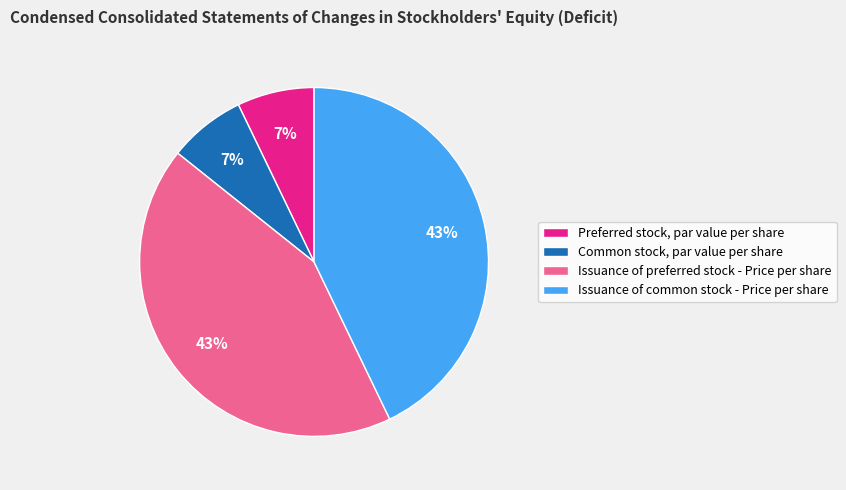

To the nearest percent, what percentage of the pie is Common stock, par value per share?

7%